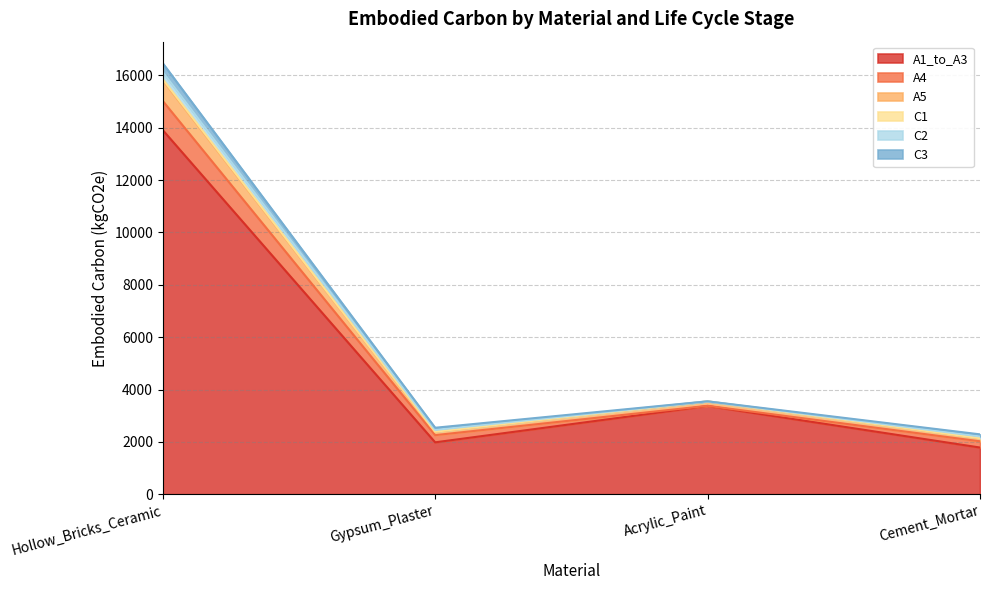

What position from the right is Hollow_Bricks_Ceramic?

4